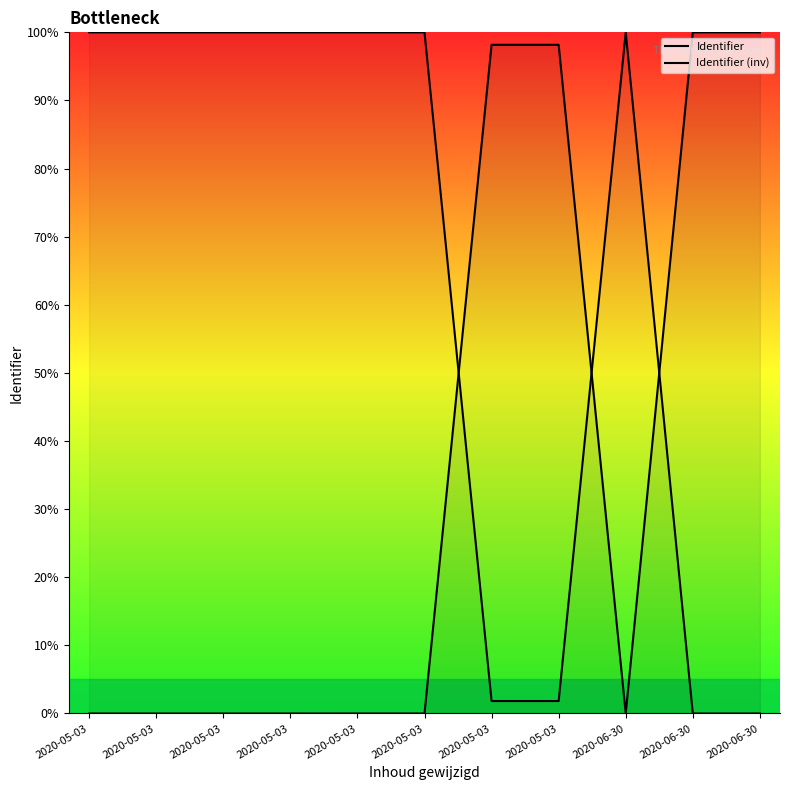

What is the difference between the second highest and second lowest values in the Identifier (inv) series?

100.0